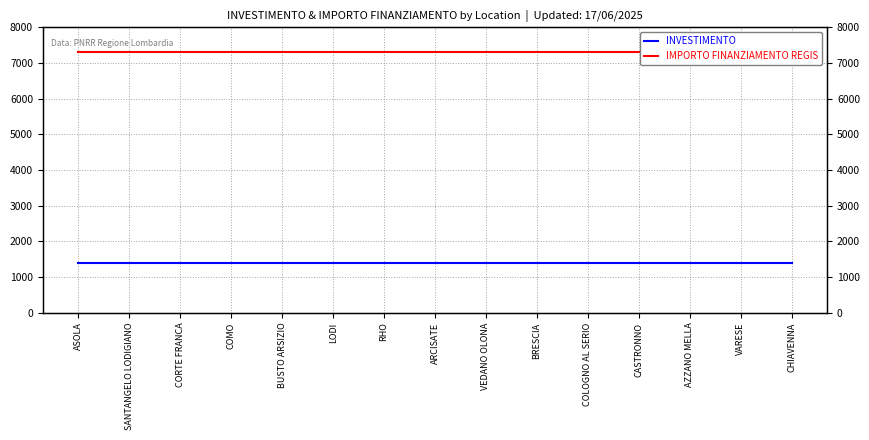

What is the lowest value of the INVESTIMENTO series?

1400